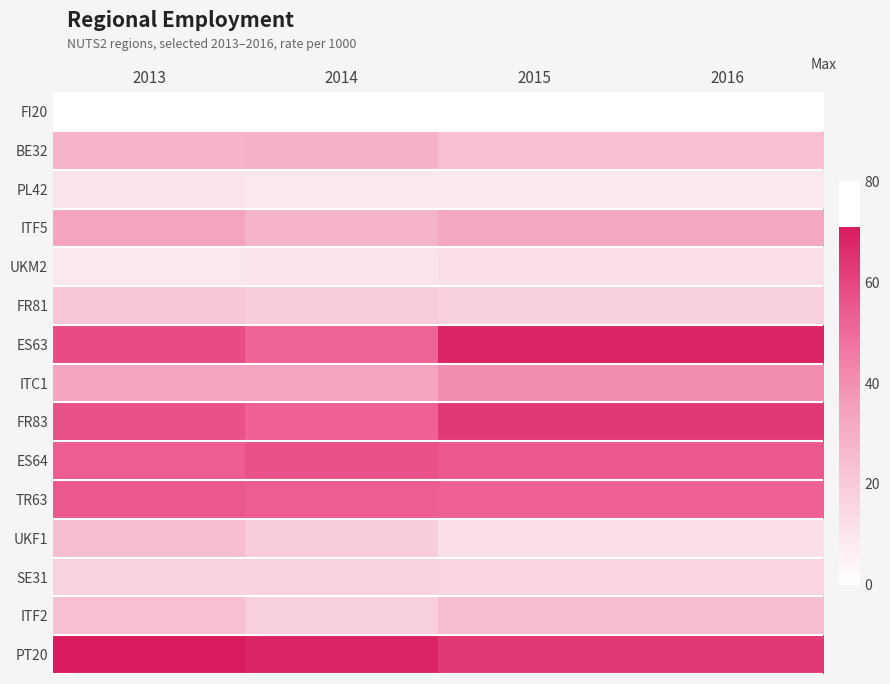

At how many categories does at least one series exceed 19?

4